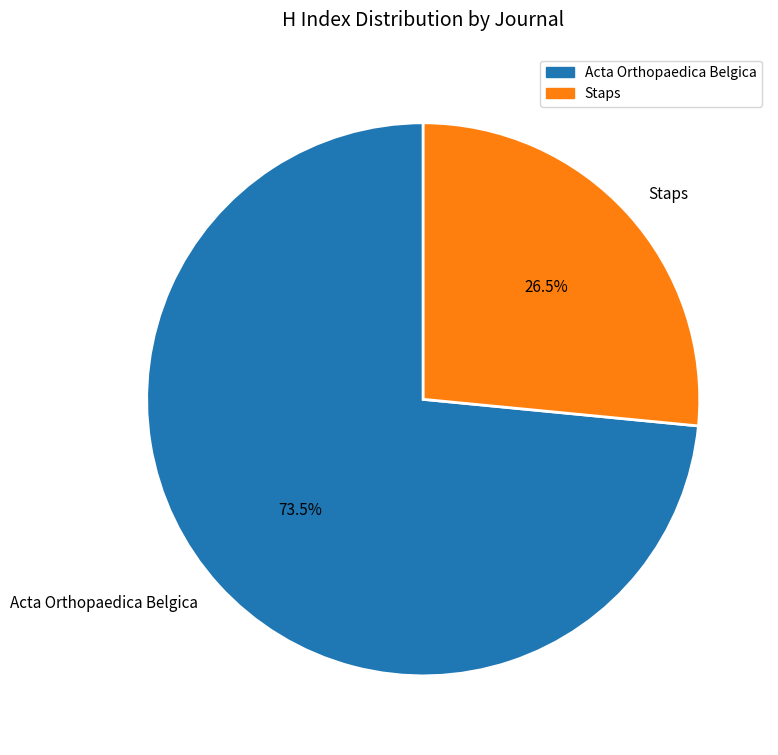

What is the majority slice?

Acta Orthopaedica Belgica